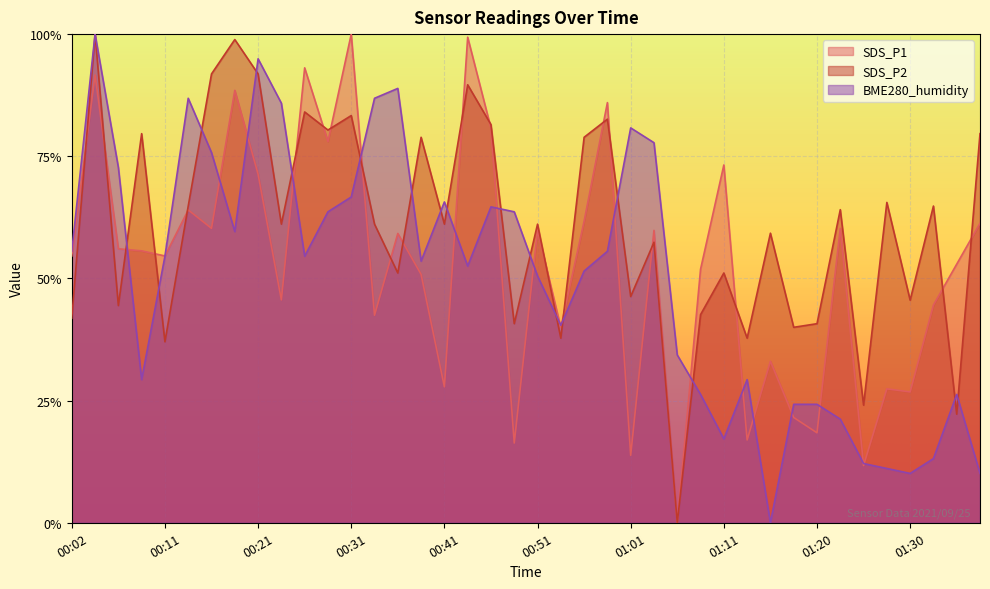

True or false: SDS_P2 has more than 1 points higher than both neighbors.

True